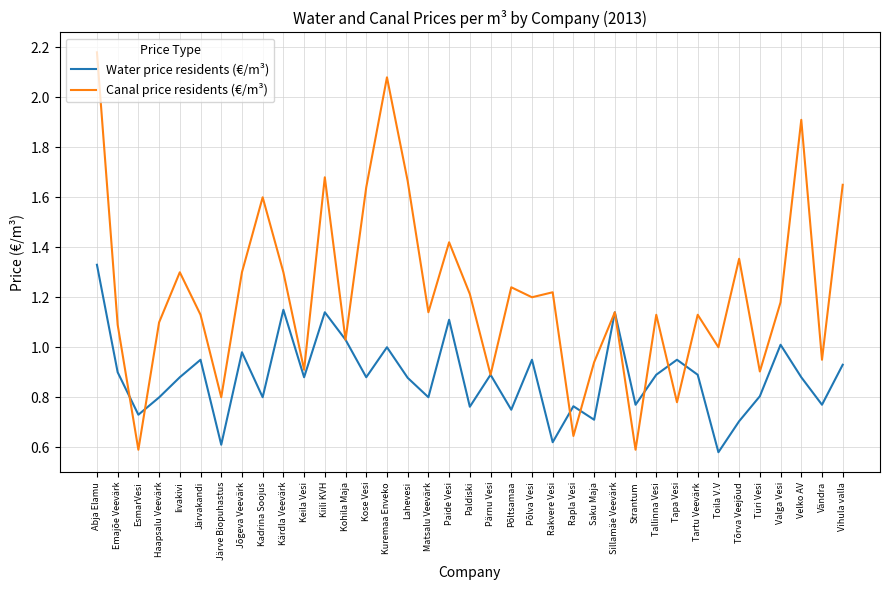

Which category has the highest value in the Canal price residents (€/m³) series?

Abja Elamu